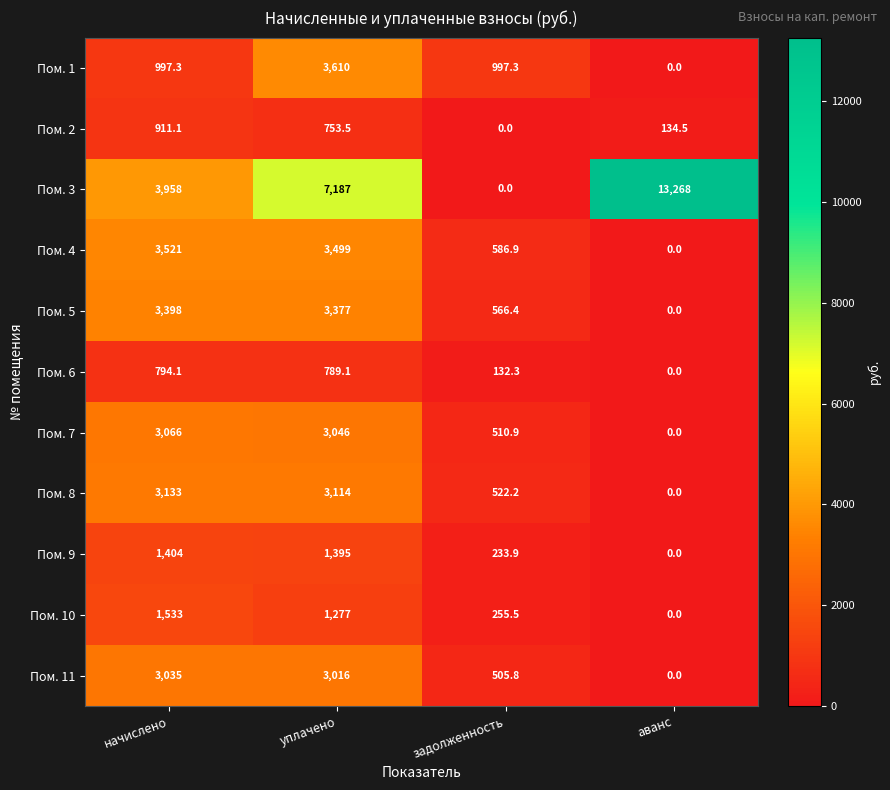

Which series has the largest total across all categories?

Пом. 3